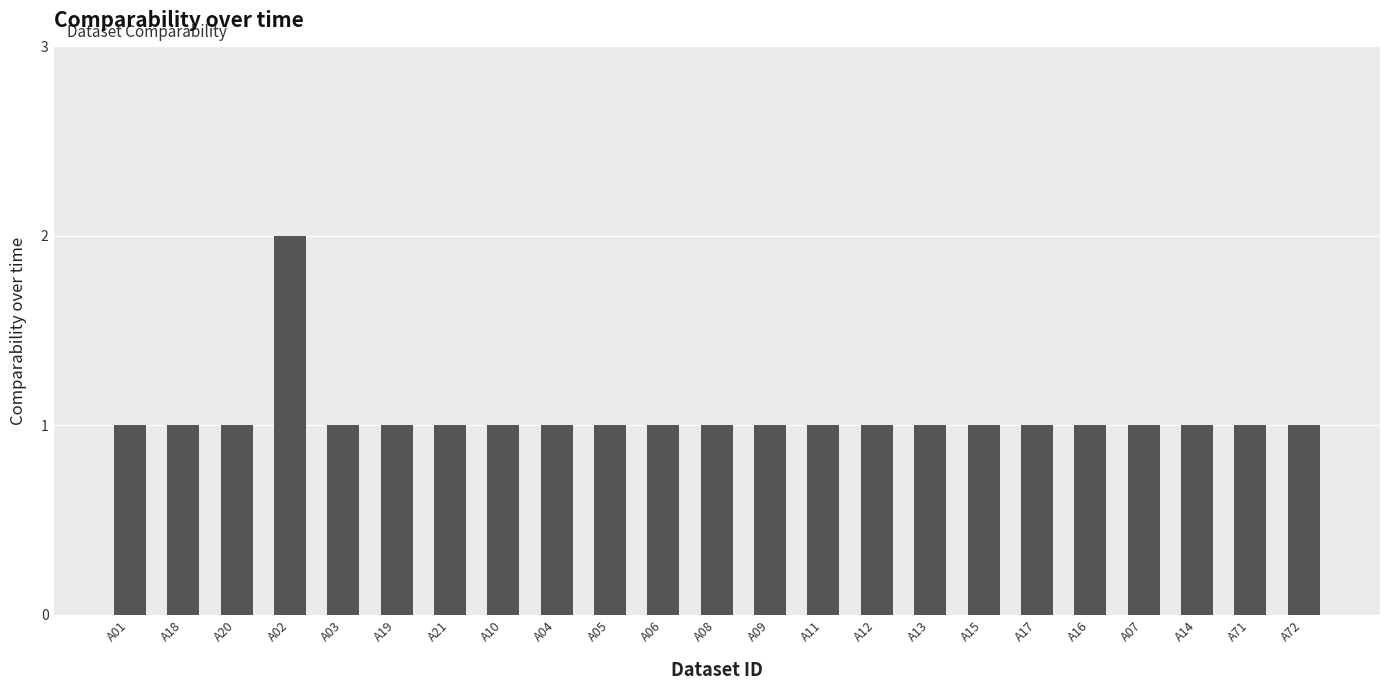

At which category does the chart reach its peak across all series?

A02